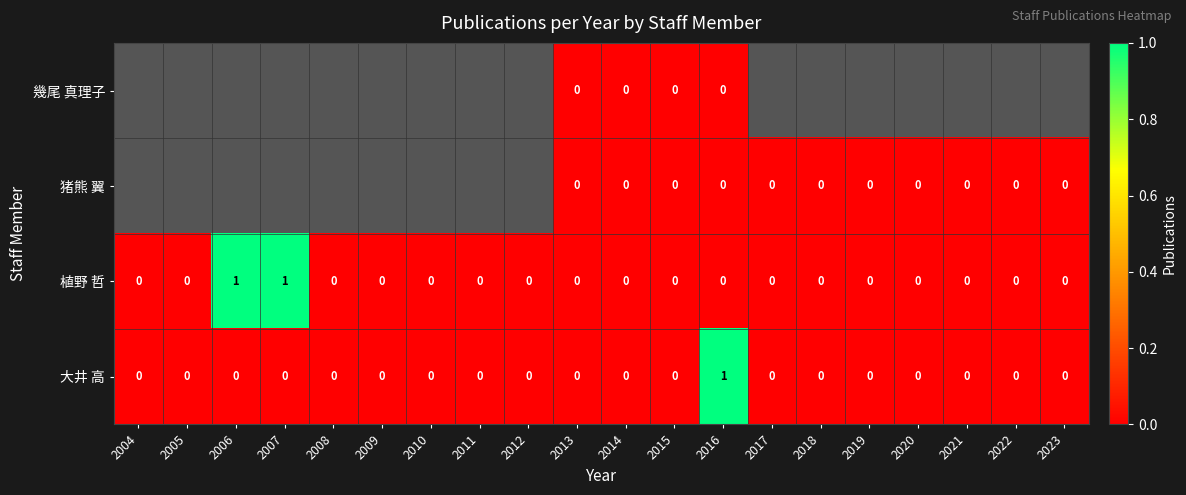

The value of 植野 哲 at 2013 is 1. True or false?

False